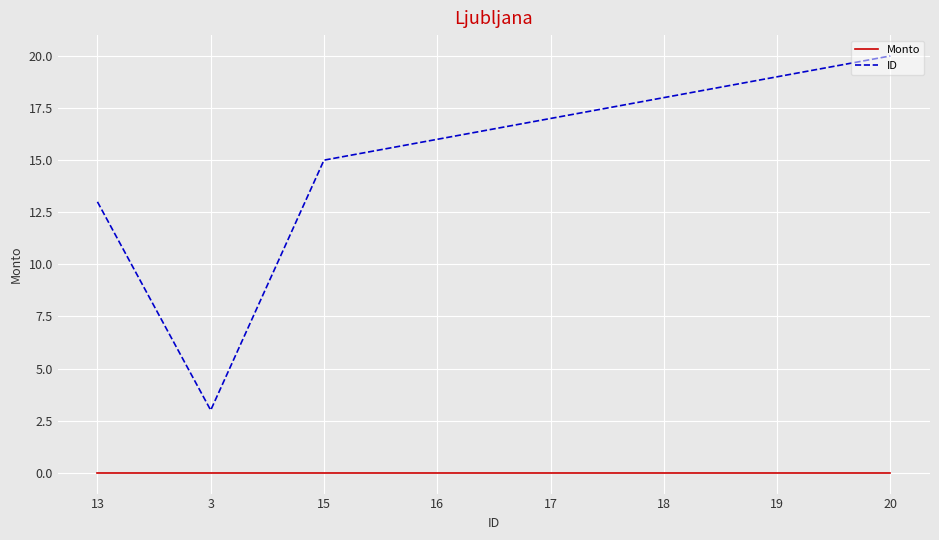

Rank the series by their average value, from lowest to highest.

Monto, ID